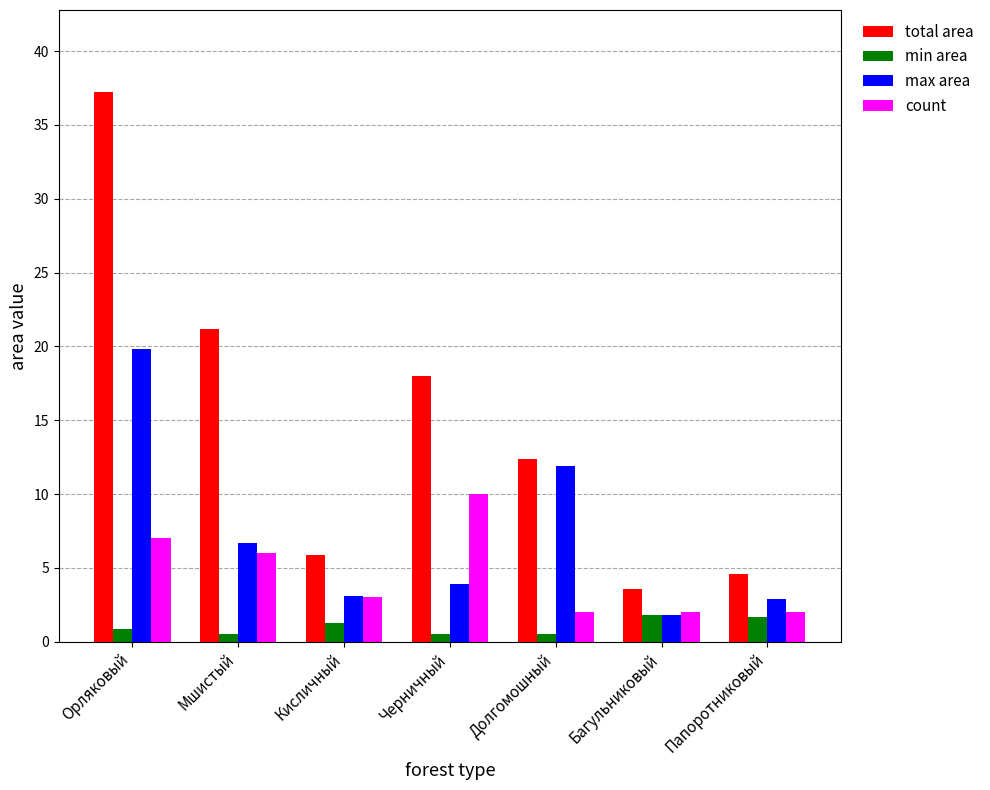

What is the average value of the max area series?

7.2